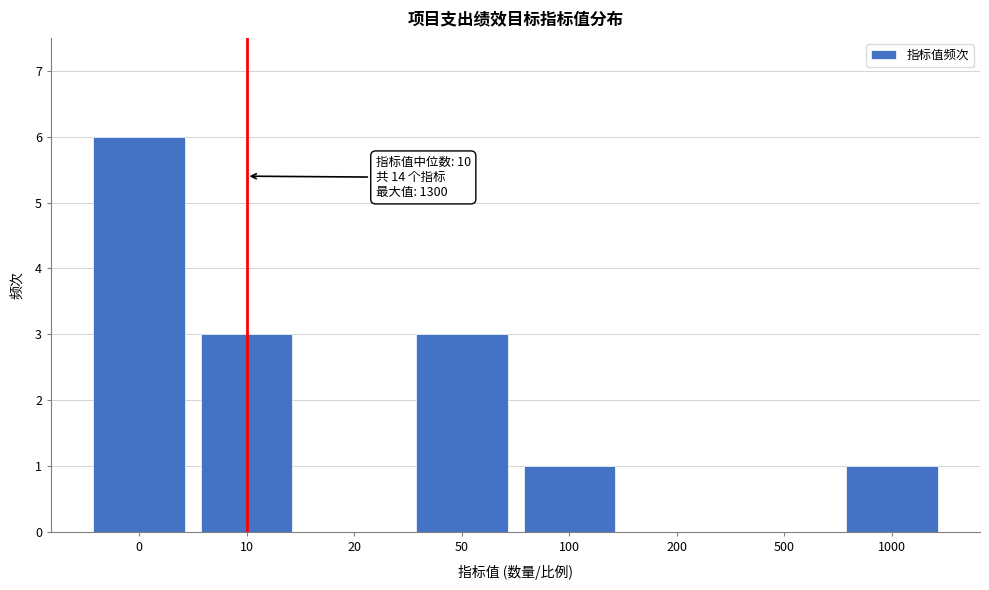

Reading right to left, transcribe all the data shown in this chart.

1000=1	500=0	200=0	100=1	50=3	20=0	10=3	0=6